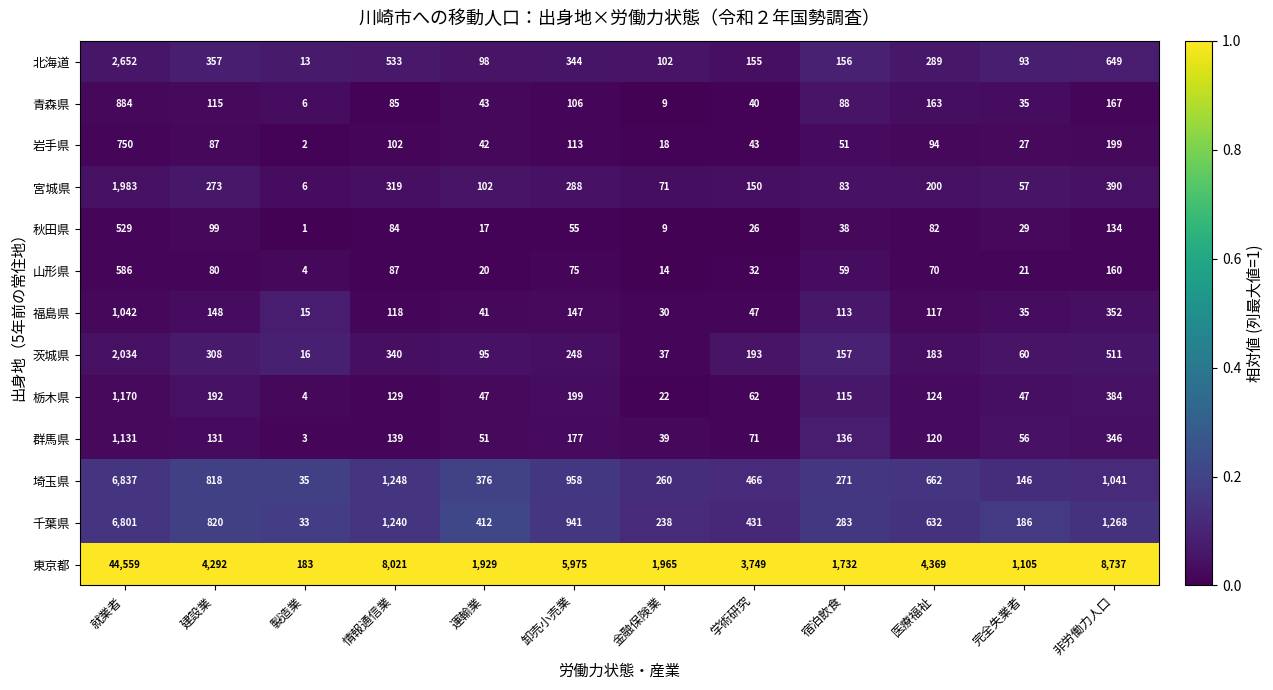

The 宮城県 series shows 273 at 医療福祉. True or false?

False